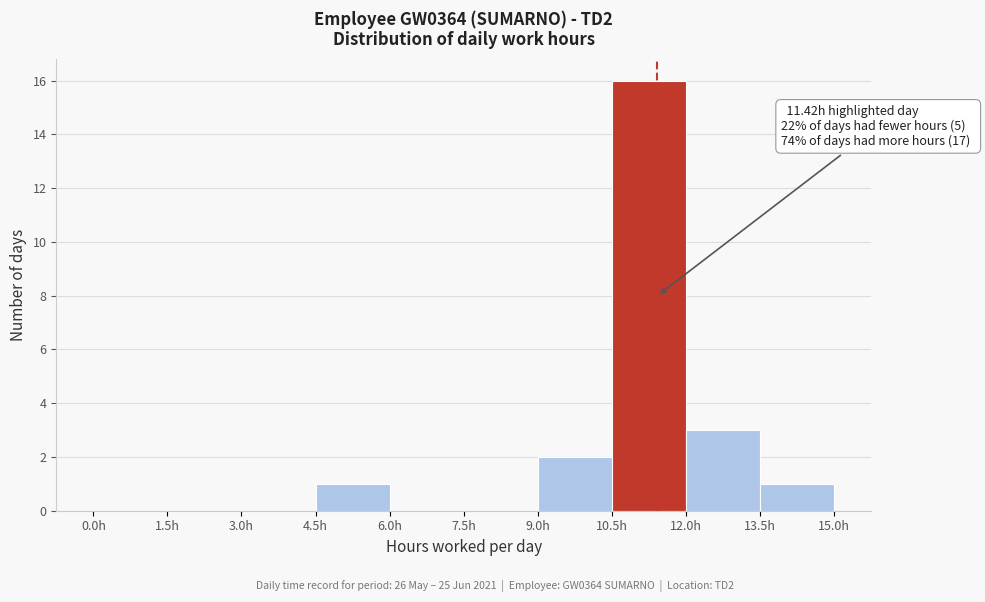

Over which range of the x-axis is the bar tallest?

10.5 to 12.0